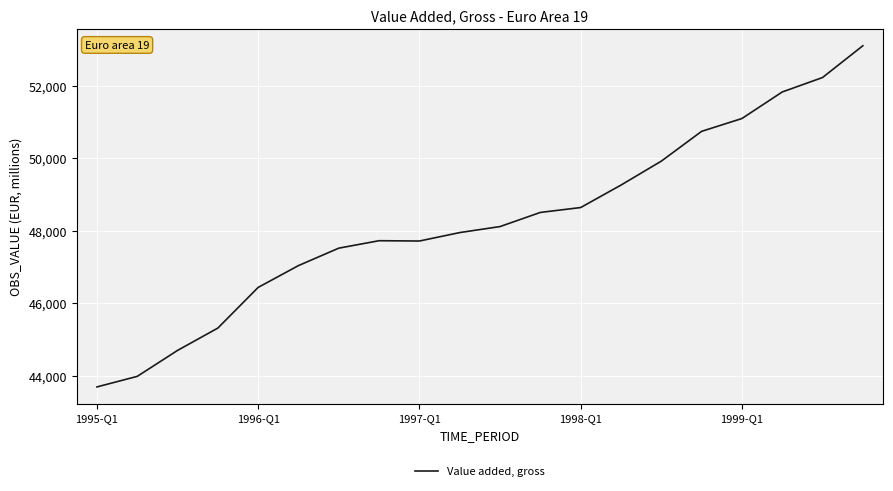

What is the smallest value displayed?

43689.0